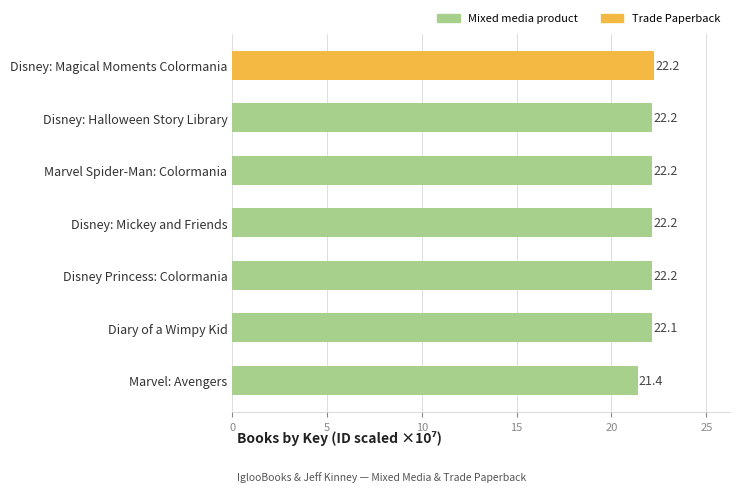

What is the difference between the second highest and minimum values?

0.8